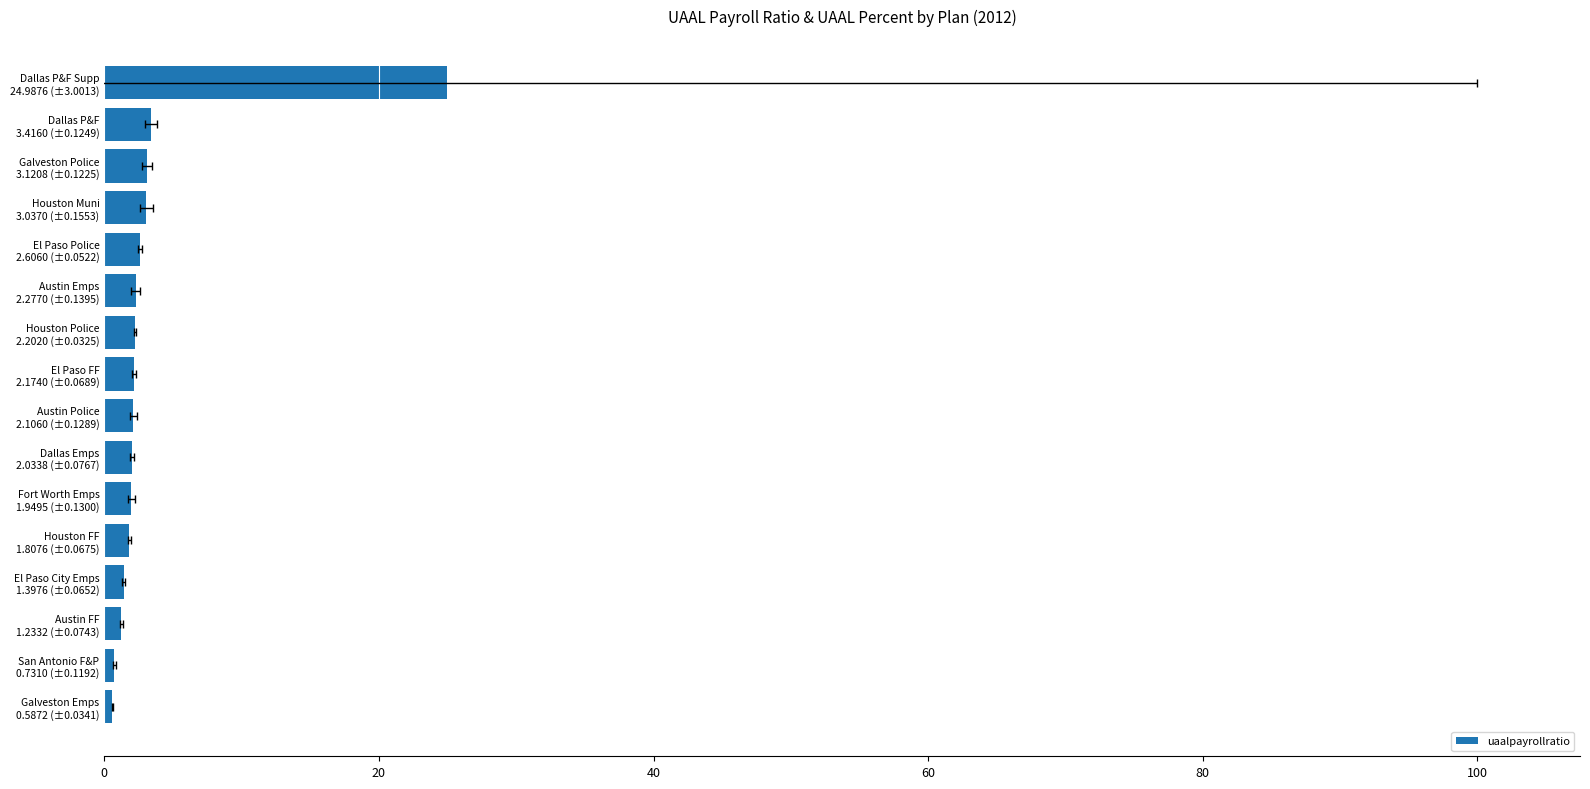

What is the ratio of the value at Galveston Police 3.1208 (±0.1225) to the value at Dallas P&F 3.4160 (±0.1249)?

0.9